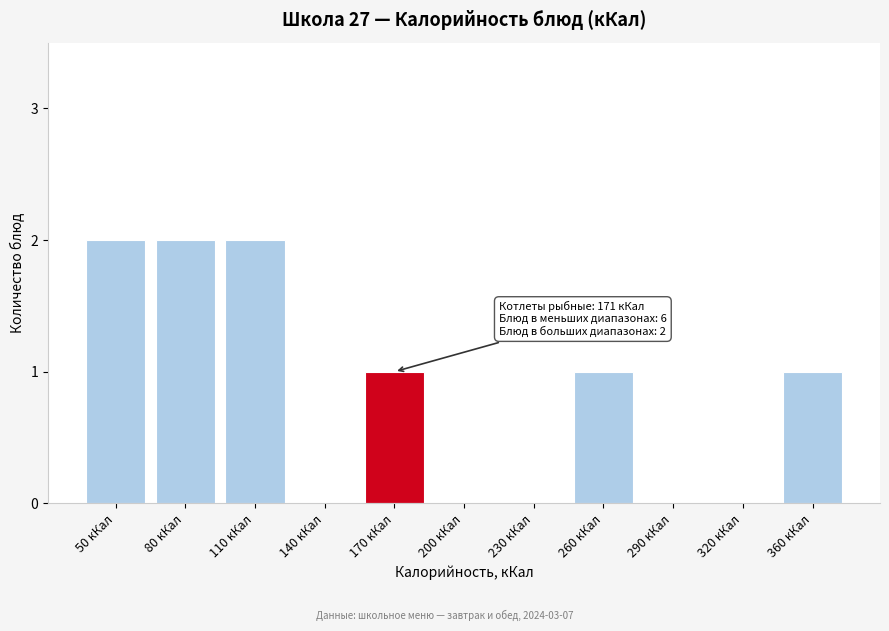

Reading left to right, what are all the values shown in this chart?

50 кКал=2	80 кКал=2	110 кКал=2	140 кКал=0	170 кКал=1	200 кКал=0	230 кКал=0	260 кКал=1	290 кКал=0	320 кКал=0	360 кКал=1